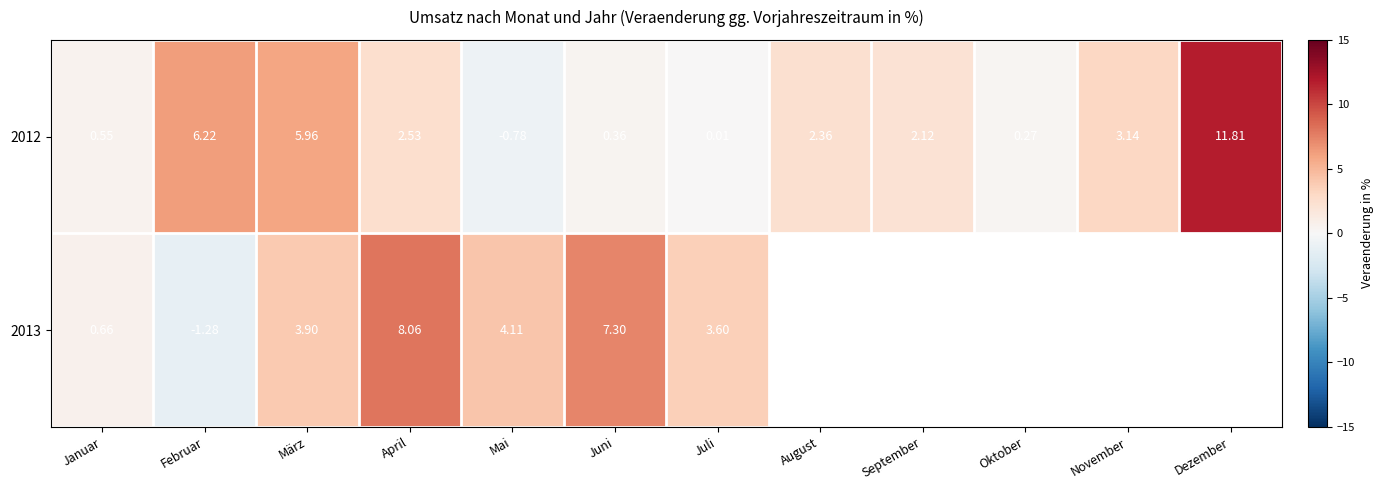

Is the value of 2012 at November greater than the value of 2013 at Juni?

No